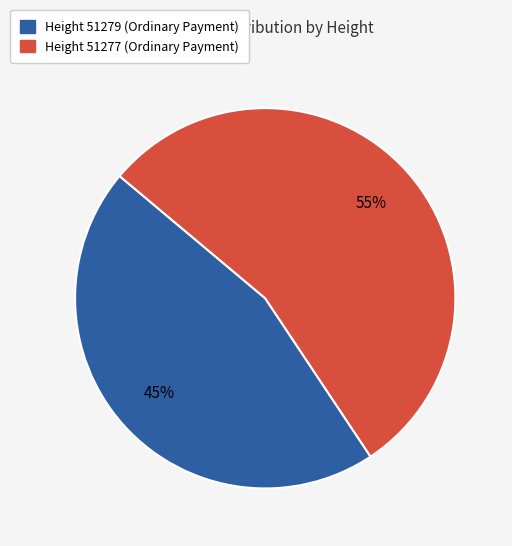

True or false: Height 51279 (Ordinary Payment) accounts for 56% of the total.

False